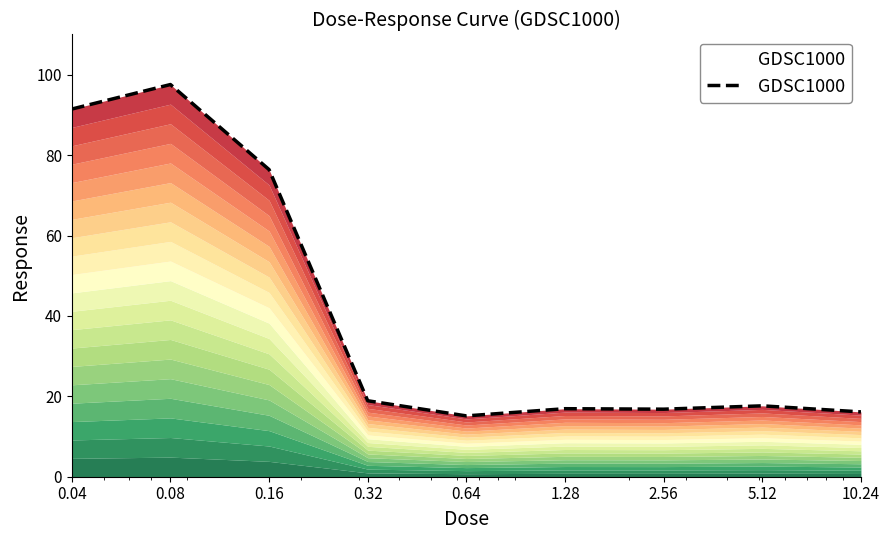

The value at 5.12 is 30.4. True or false?

False